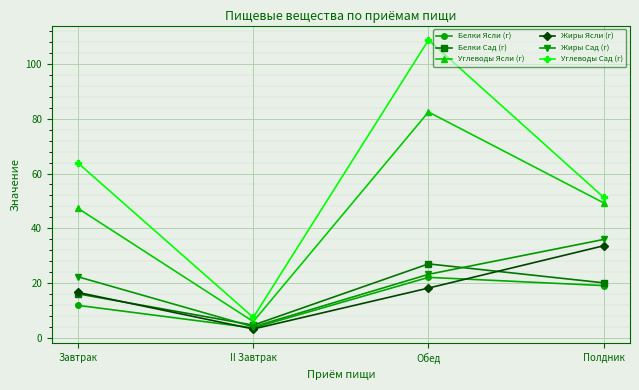

In Углеводы Ясли (г), how many points are higher than both neighbors (excluding endpoints)?

1